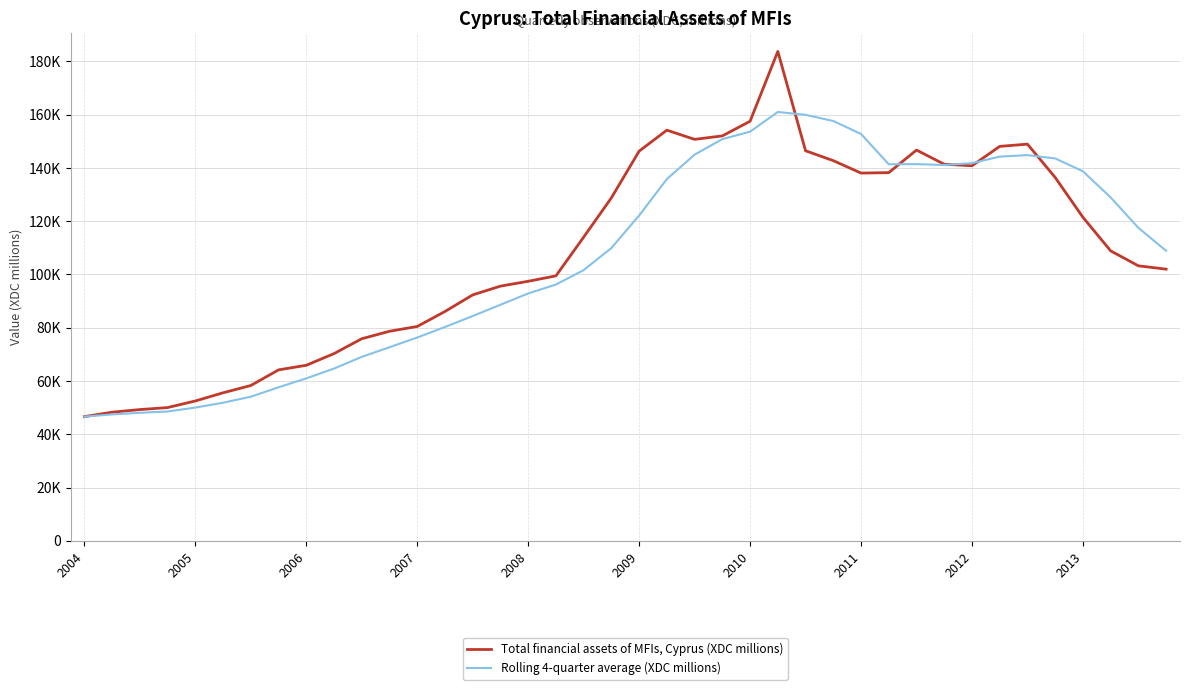

What is the value of the Total financial assets of MFIs, Cyprus (XDC millions) point at the 18th from the left?

99475.2